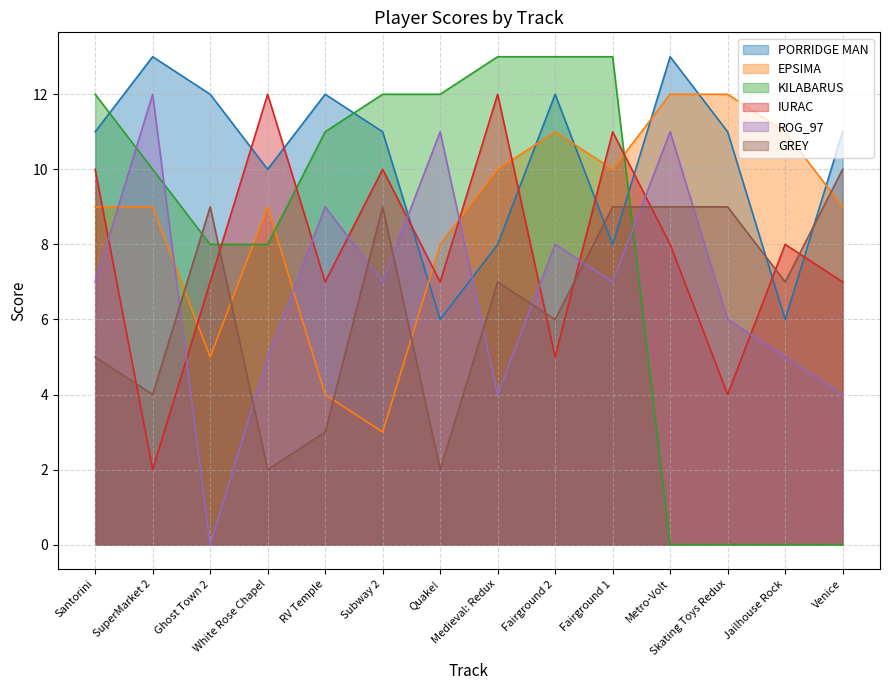

Where do PORRIDGE MAN and EPSIMA first cross each other?

Subway 2 and Quake!